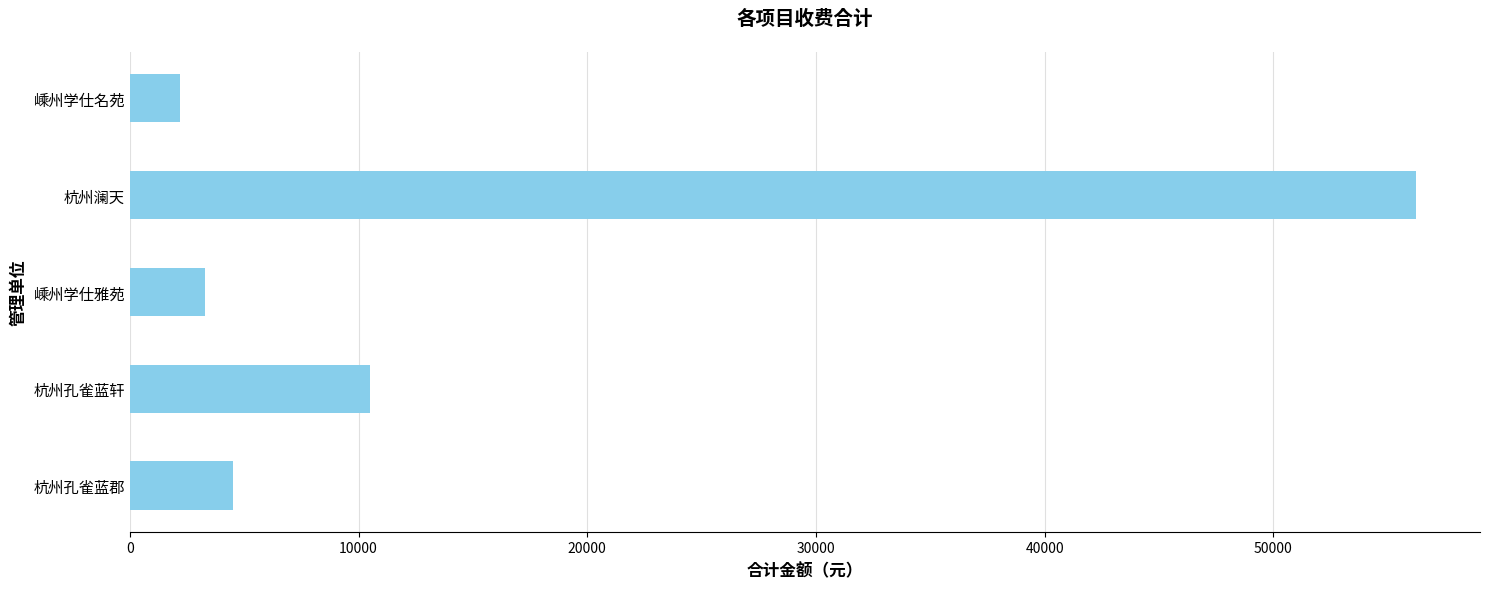

Where is the data nearest to the value 29213?

杭州孔雀蓝轩